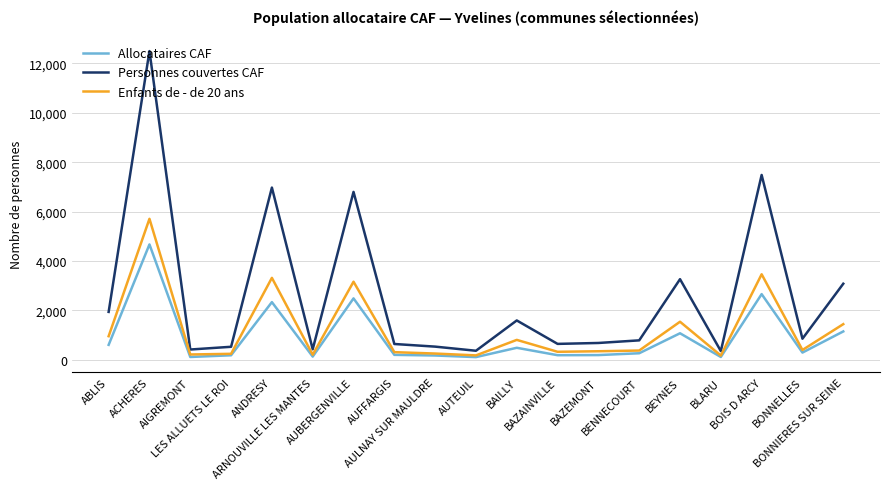

What are all the series names shown in the legend?

Allocataires CAF, Personnes couvertes CAF, Enfants de - de 20 ans